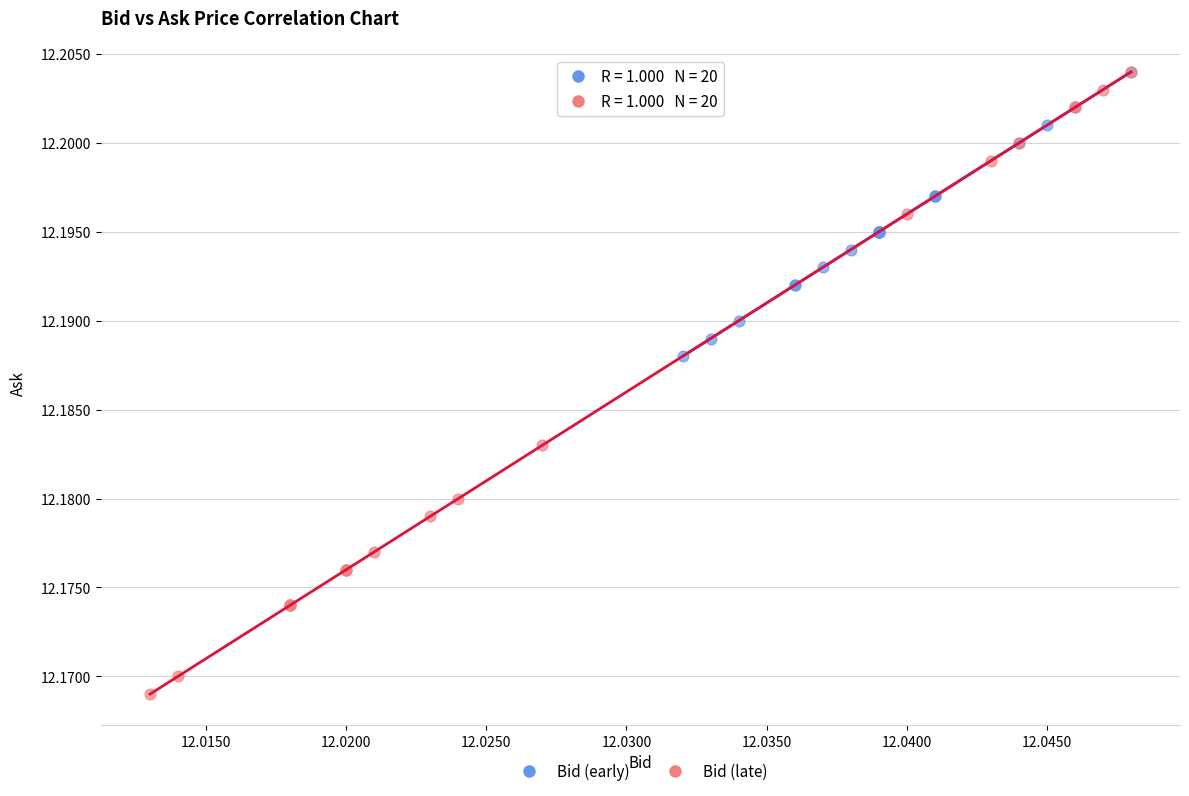

Which series reaches the minimum Y coordinate?

Bid (late)